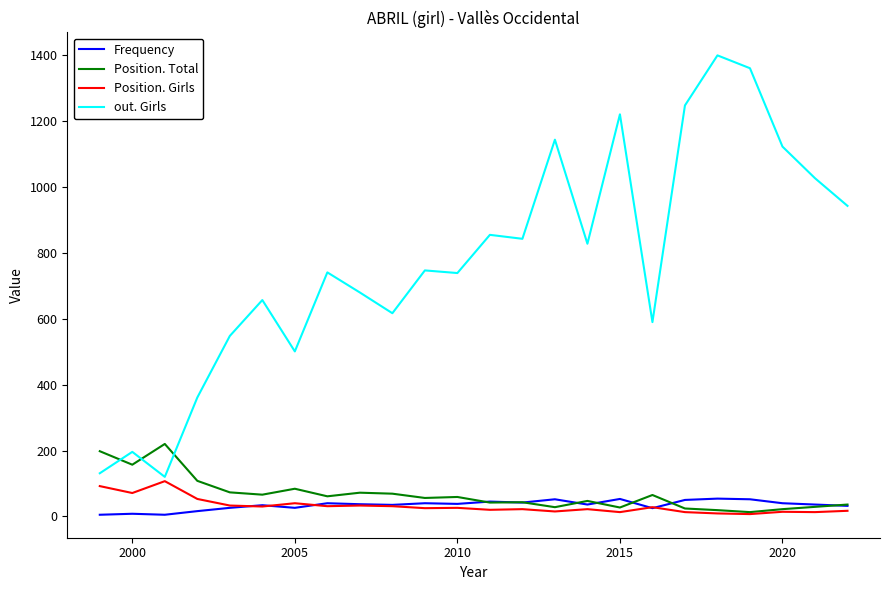

True or false: Frequency and out. Girls cross at least once.

False